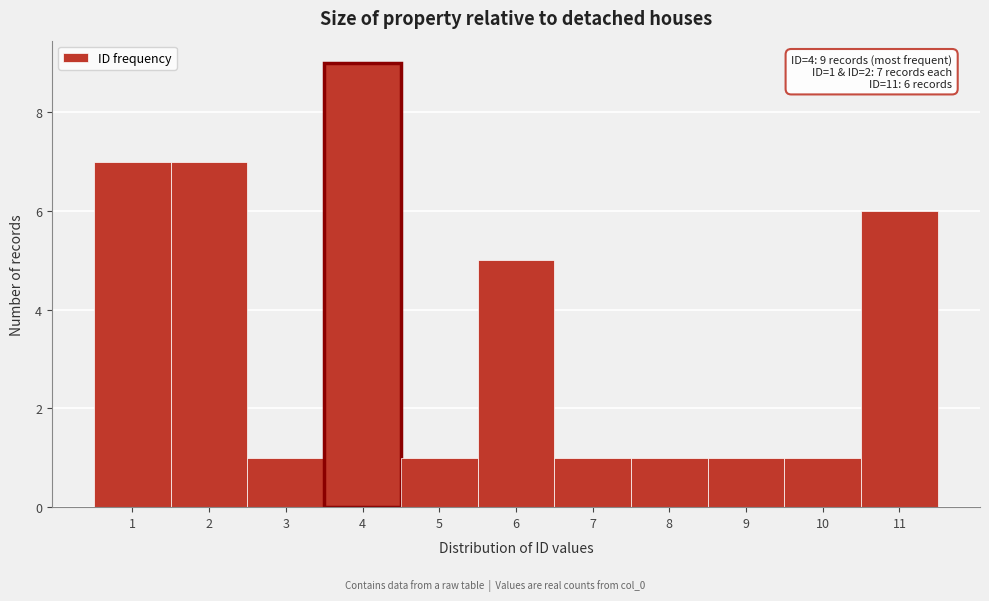

Which range on the x-axis has the tallest bar?

3.5 to 4.5